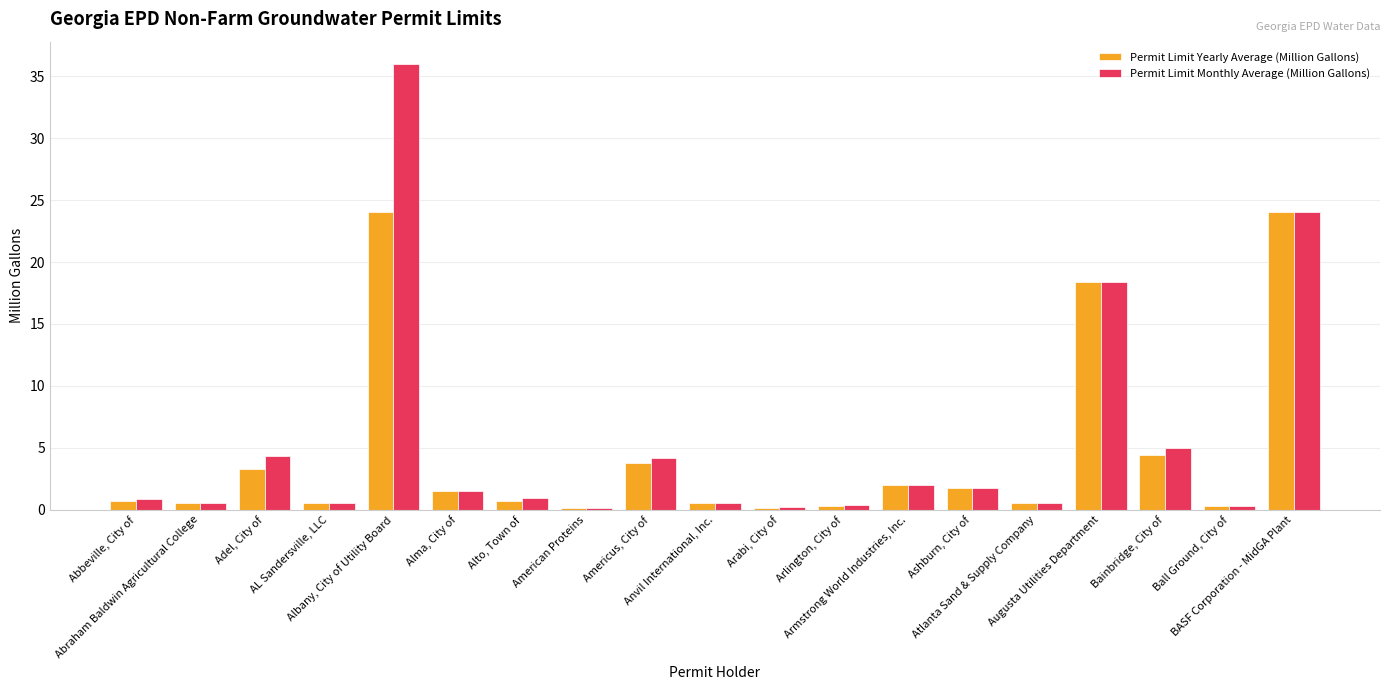

At which category is the sum across all series the highest?

Albany, City of Utility Board